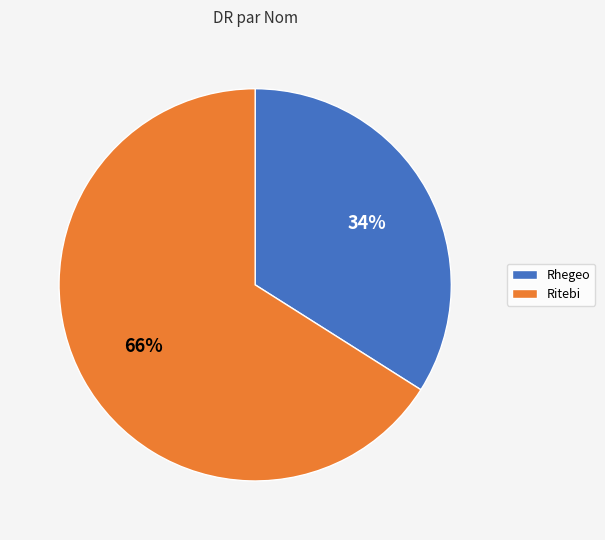

Is there a majority slice in this chart?

Yes